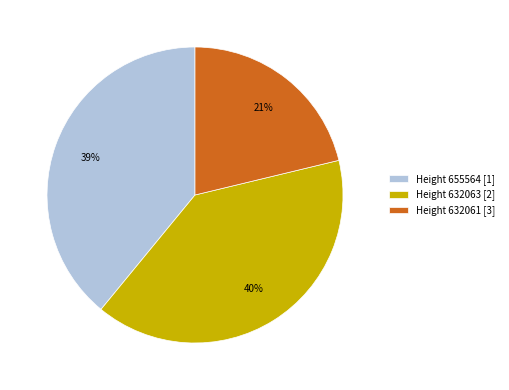

Is the sum of Height 655564 [1] and Height 632061 [3] greater than half?

Yes